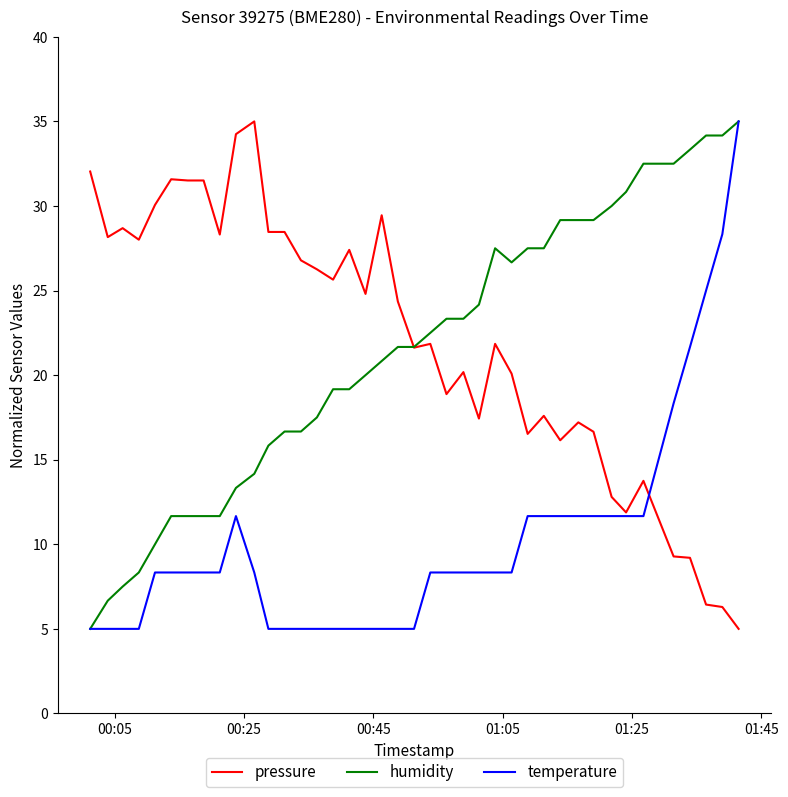

What is the highest value of the pressure series?

35.0